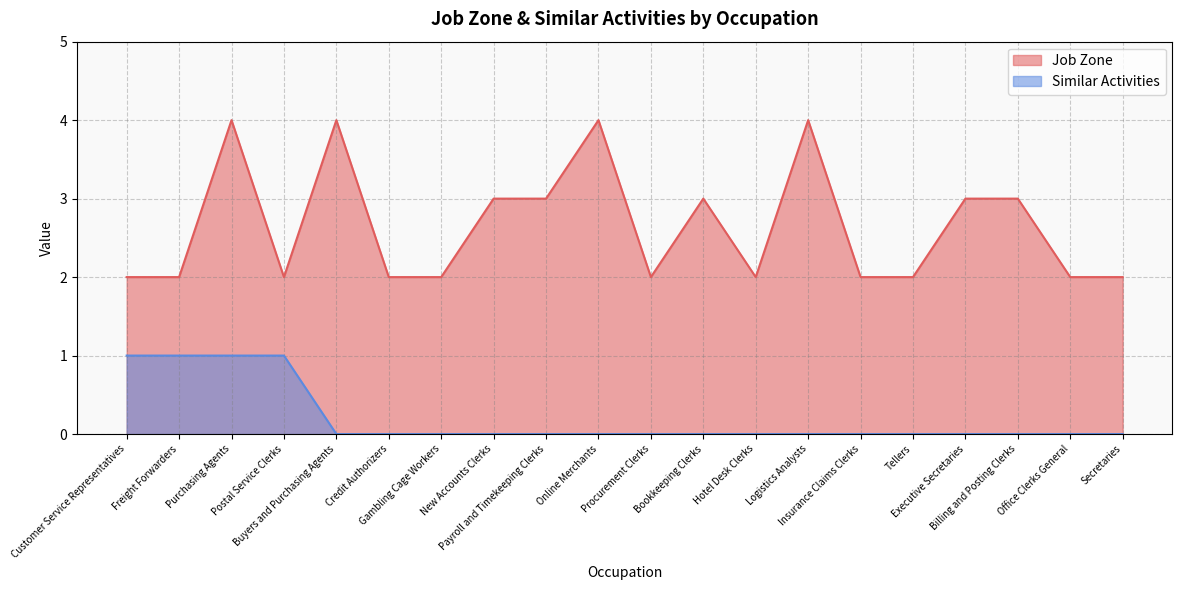

What are all the series names shown in the legend?

Job Zone, Similar Activities